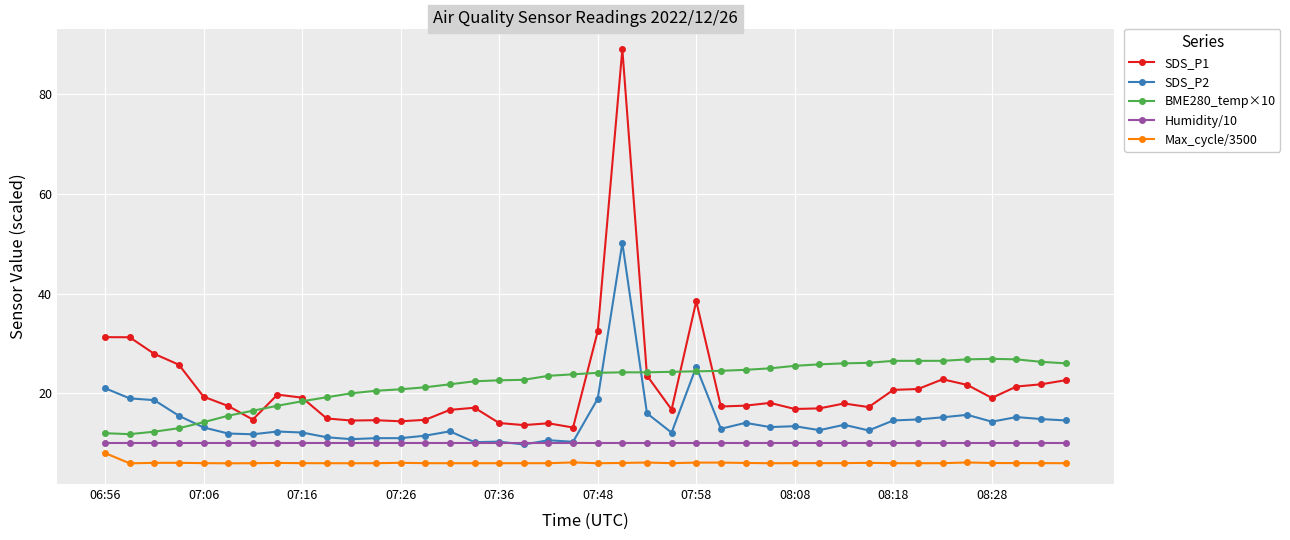

Which series has the largest range (max minus min)?

SDS_P1